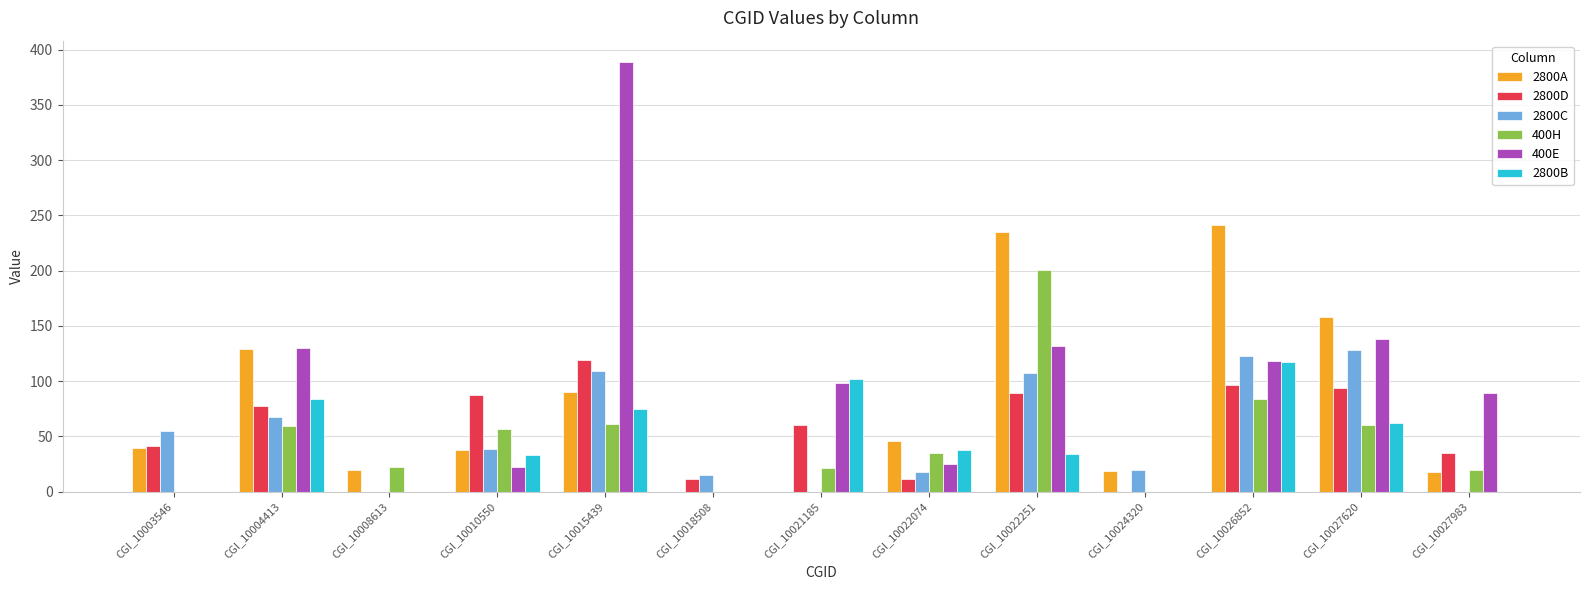

Where is 2800D nearest to the value 59?

CGI_10021185